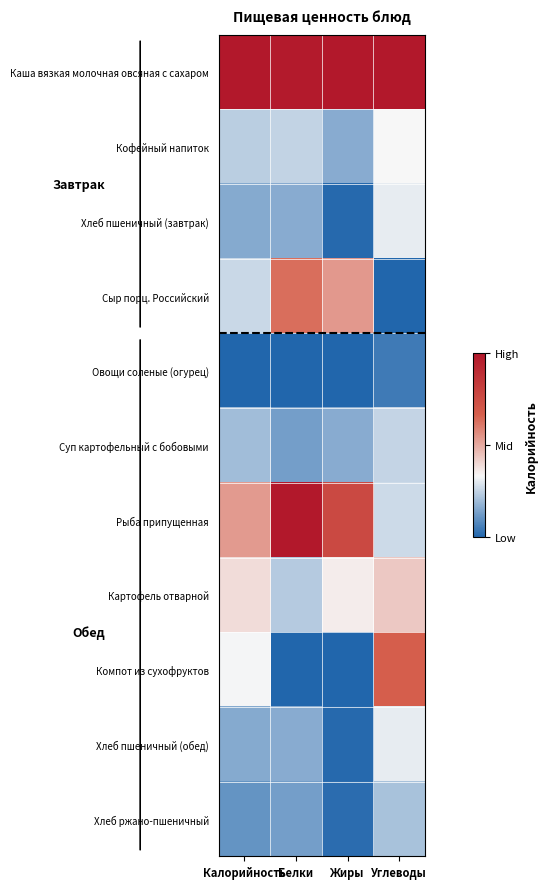

Reading left to right, extract all data points from this chart.

Каша вязкая молочная овсяная с сахаром: Калорийность=1.0	Белки=1.0	Жиры=1.0	Углеводы=1.0
Кофейный напиток: Калорийность=0.2	Белки=0.3	Жиры=0.2	Углеводы=0.3
Хлеб пшеничный (завтрак): Калорийность=0.2	Белки=0.2	Жиры=0.0	Углеводы=0.3
Сыр порц. Российский: Калорийность=0.3	Белки=0.6	Жиры=0.5	Углеводы=0.0
Овощи соленые (огурец): Калорийность=0.0	Белки=0.0	Жиры=0.0	Углеводы=0.0
Суп картофельный с бобовыми: Калорийность=0.2	Белки=0.1	Жиры=0.2	Углеводы=0.3
Рыба припущенная: Калорийность=0.5	Белки=1.0	Жиры=0.8	Углеводы=0.3
Картофель отварной: Калорийность=0.4	Белки=0.2	Жиры=0.4	Углеводы=0.4
Компот из сухофруктов: Калорийность=0.3	Белки=0.0	Жиры=0.0	Углеводы=0.7
Хлеб пшеничный (обед): Калорийность=0.2	Белки=0.2	Жиры=0.0	Углеводы=0.3
Хлеб ржано-пшеничный: Калорийность=0.1	Белки=0.1	Жиры=0.0	Углеводы=0.2